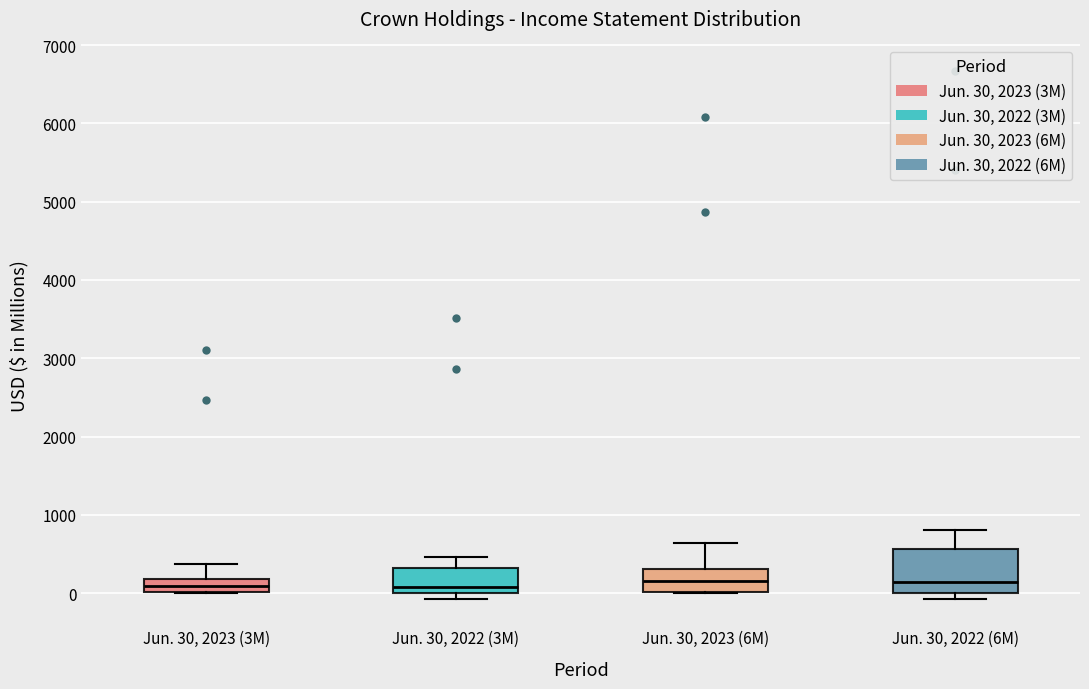

Where does the median line of the box for Jun. 30, 2023 (6M) sit on the y-axis? The values are not printed on the chart, so give them approximately, as read against the axis.

200